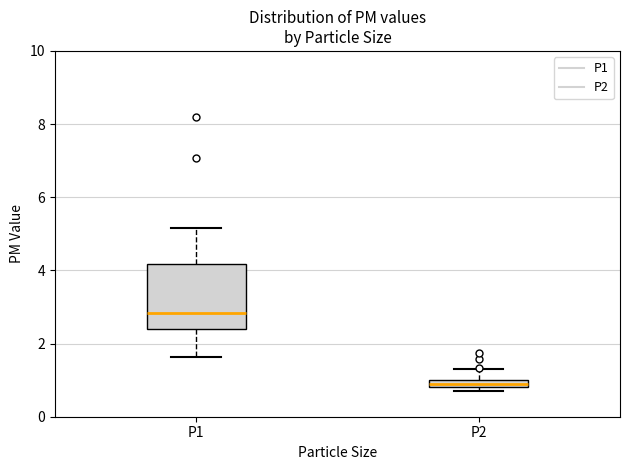

Which box's median line is the lowest?

P2